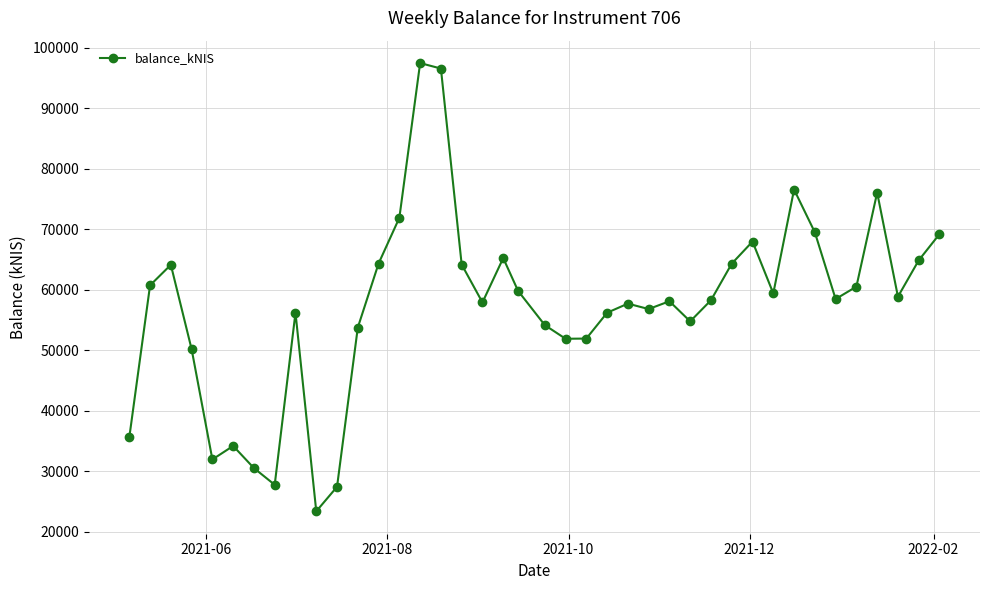

What is the sum of all values?

2297600.0